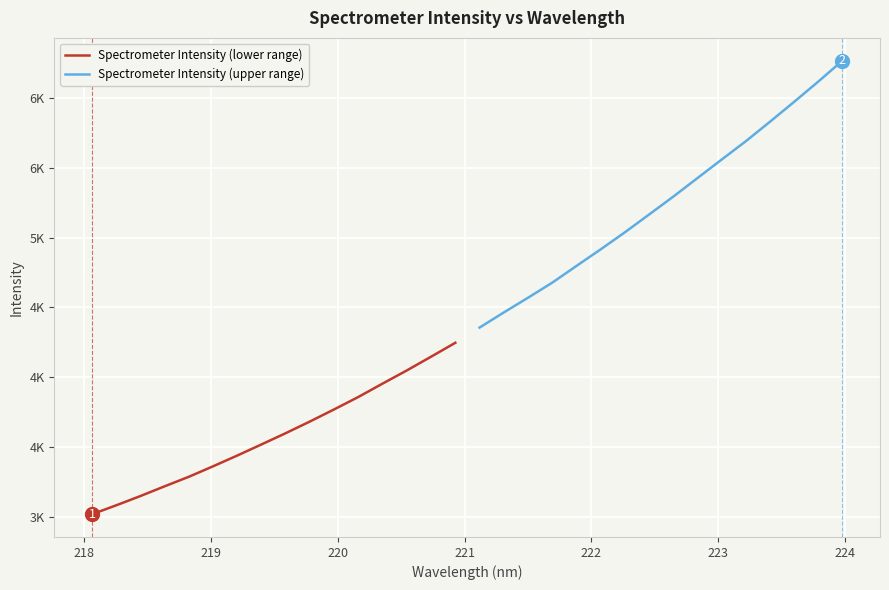

How many values in the Spectrometer Intensity (lower range) series exceed 3598?

8